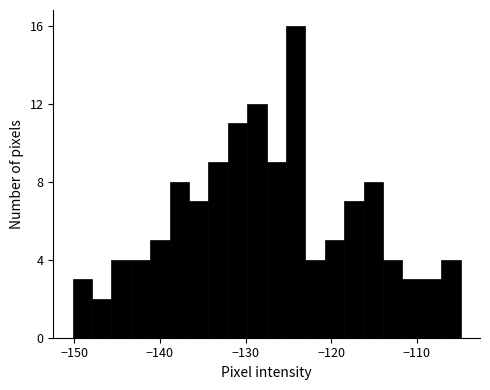

Read against the x-axis, roughly where is the centre of the tallest bar?

-124